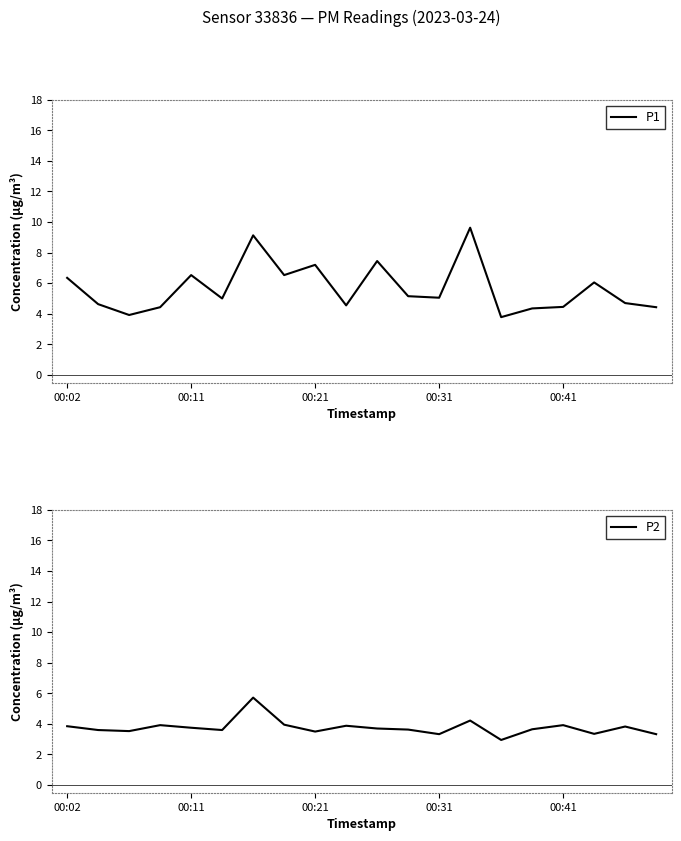

What is the maximum value shown in the chart?

9.6